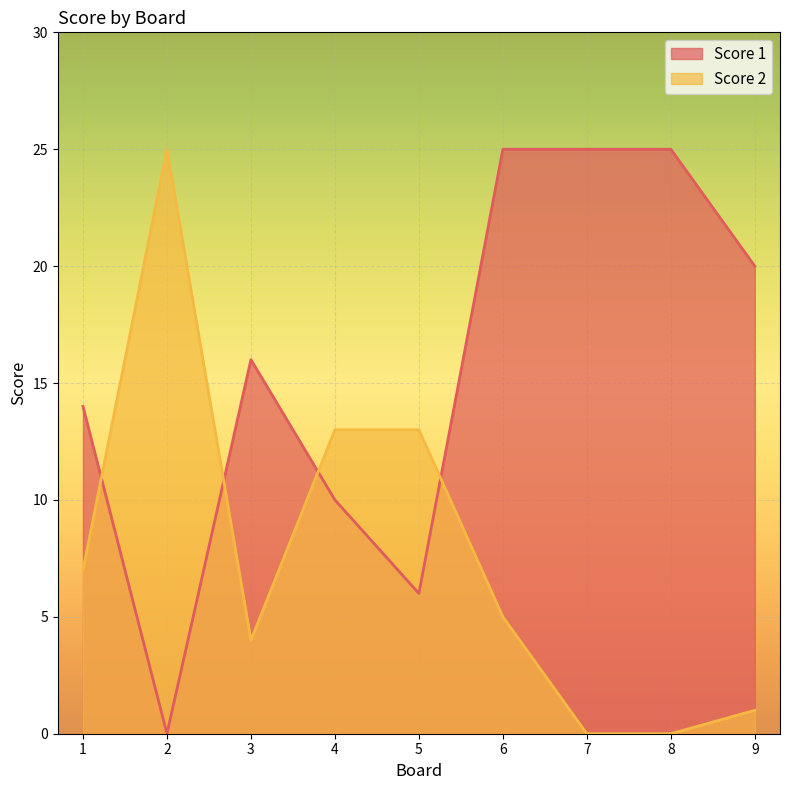

List the labels in order of Score 2 value, smallest first.

7, 8, 9, 3, 6, 1, 4, 5, 2